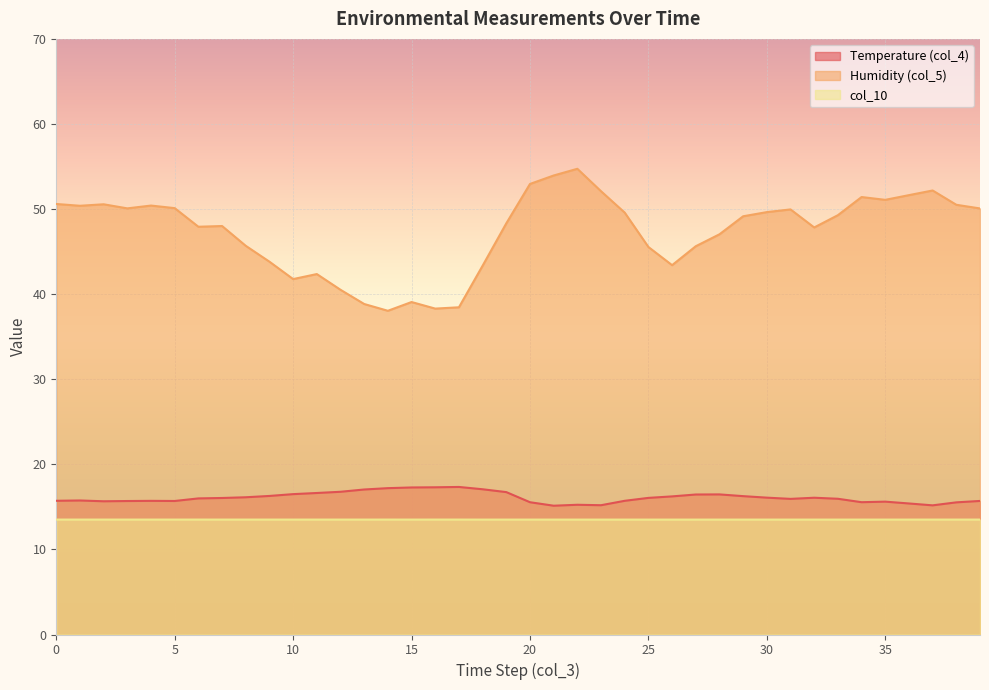

Is it true that Temperature (col_4) equals 25.5 at 24?

False